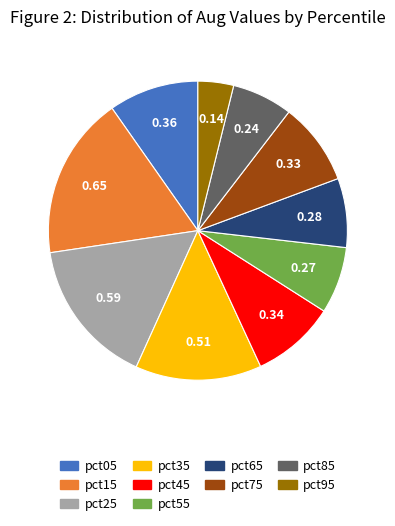

How many slices are in this pie chart?

10